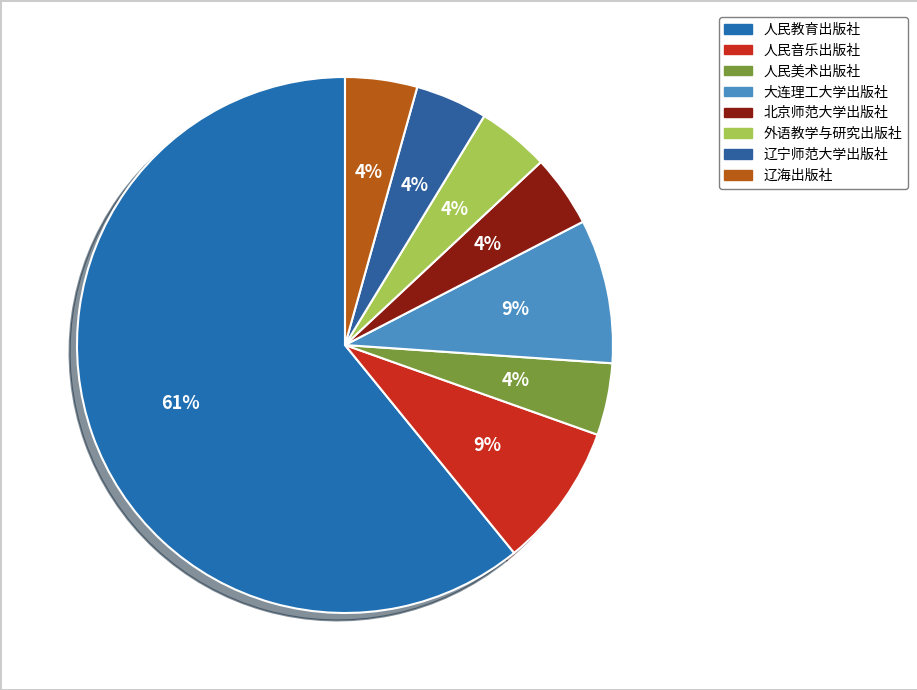

Does 大连理工大学出版社 represent more than half of the total?

No